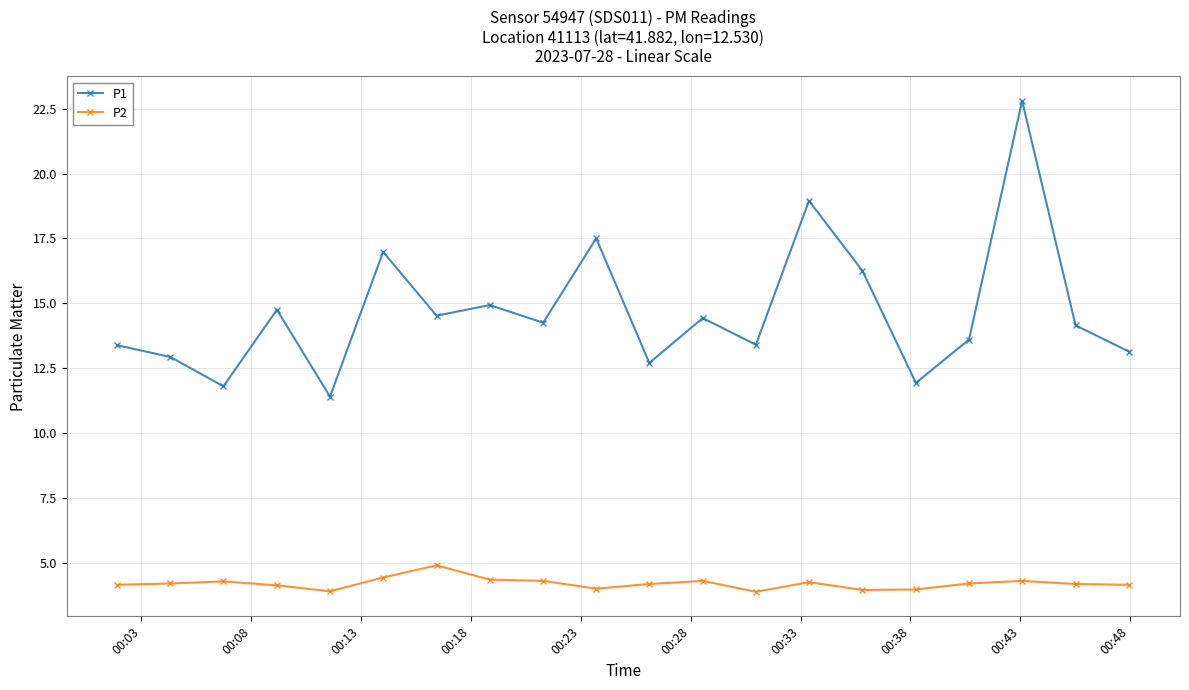

What is the highest value of the P1 series?

22.8